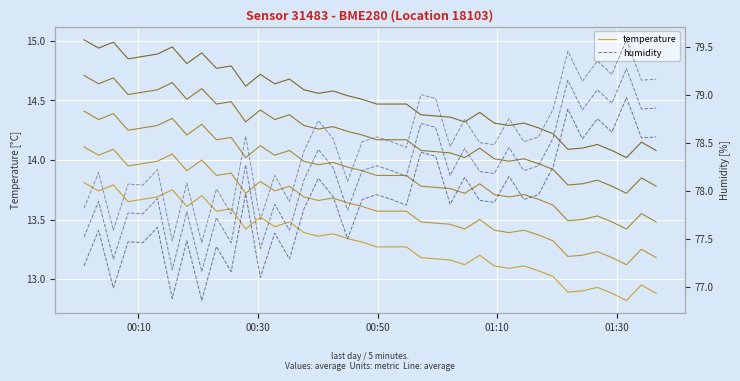

What is the difference between the second highest and second lowest values in the humidity series?

2.0